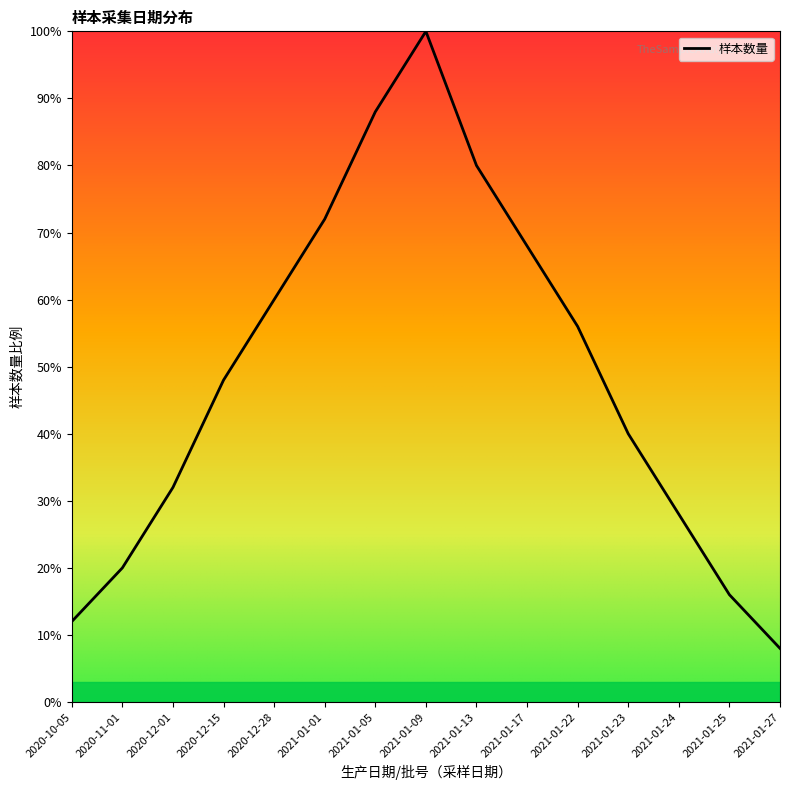

What is the change in value from 2021-01-13 to 2021-01-27?

-72.0